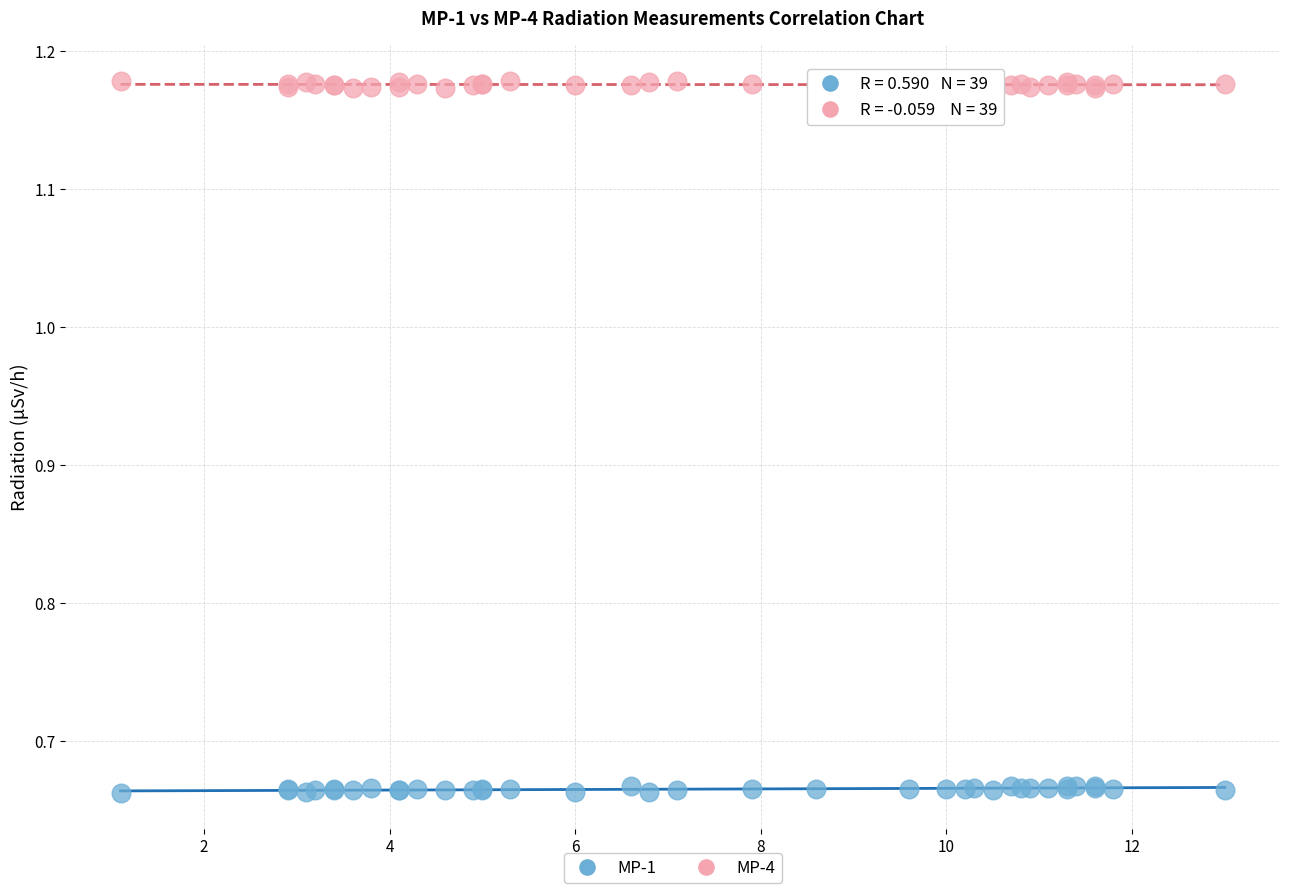

Which series contains the highest Y value?

MP-4